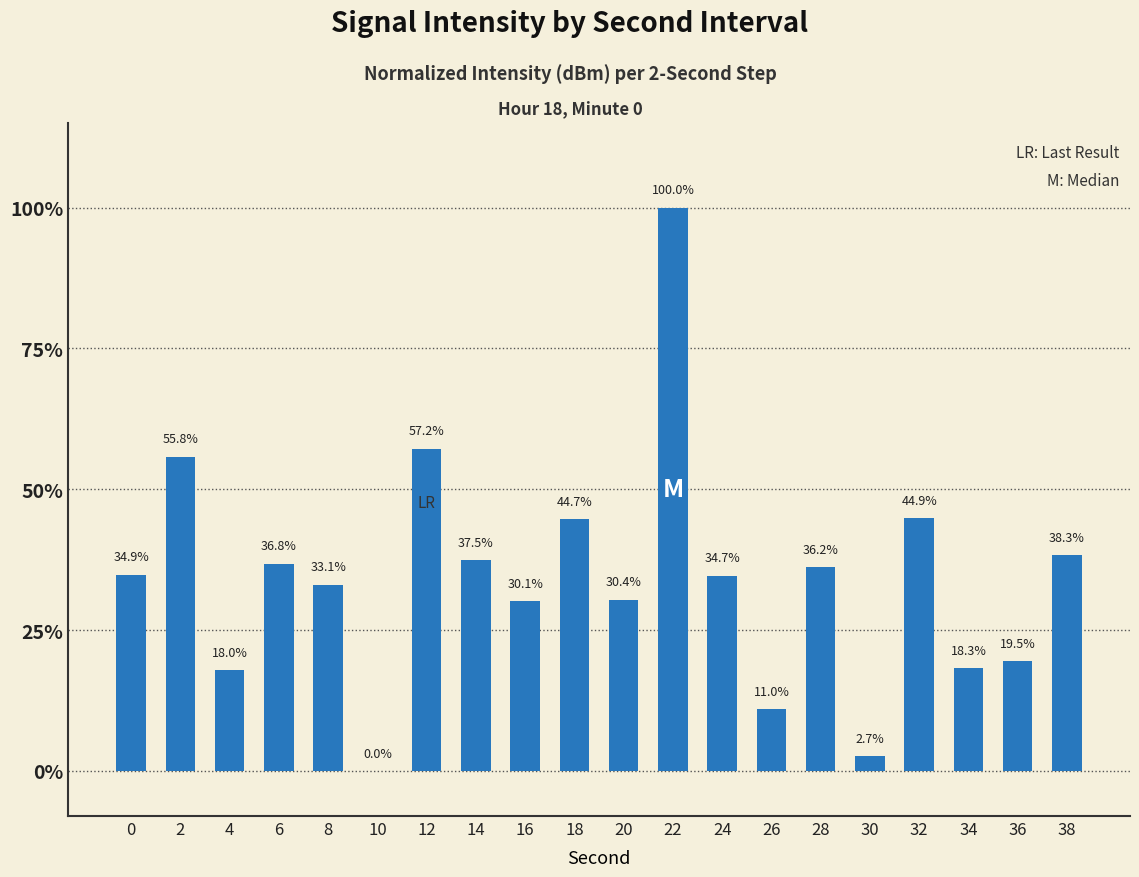

The value at 36 is 19.5. True or false?

True